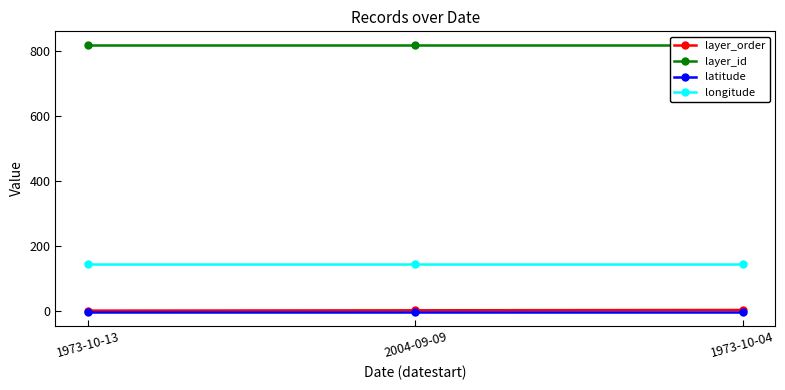

What is the label of the 1st point from the left?

1973-10-13